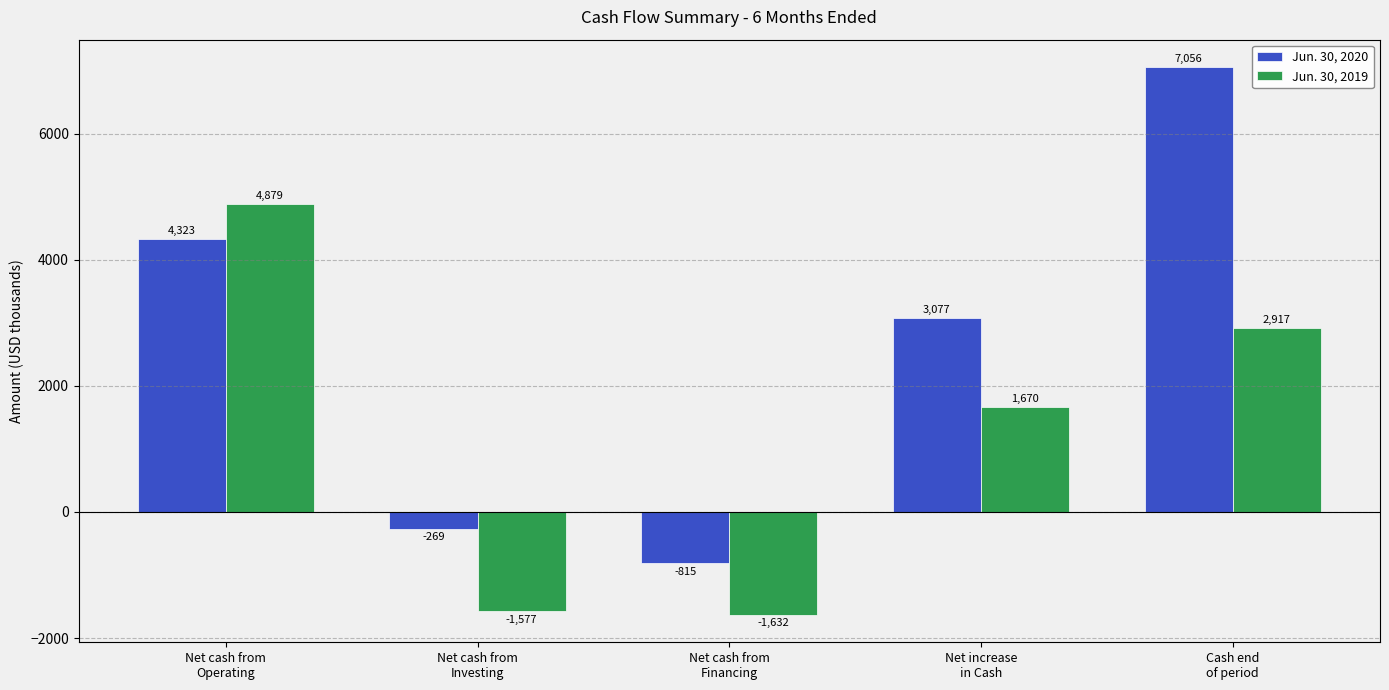

How many data points does each series have?

5